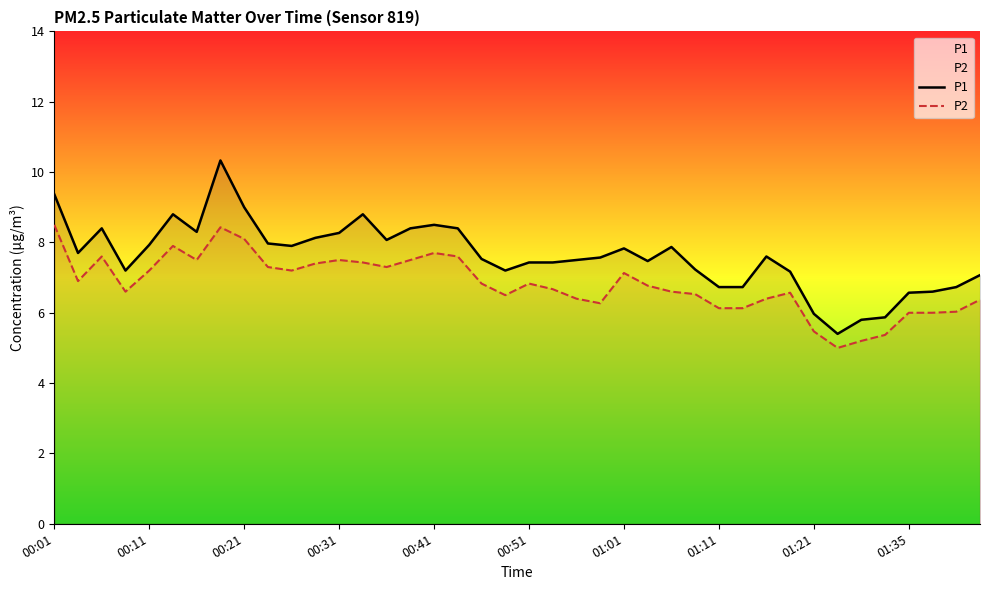

How many lines are shown in the chart?

2